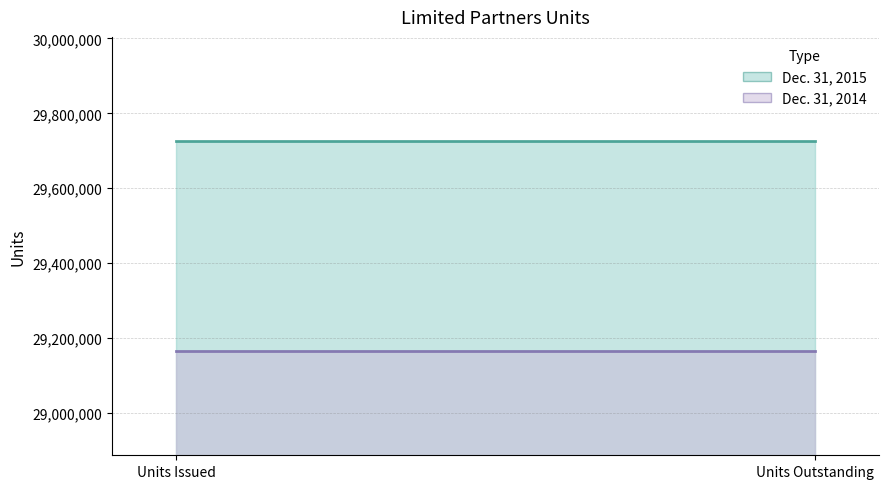

Reading right to left, transcribe all the data shown in this chart.

Dec. 31, 2015: Units Outstanding=29724890	Units Issued=29724890
Dec. 31, 2014: Units Outstanding=29166112	Units Issued=29166112